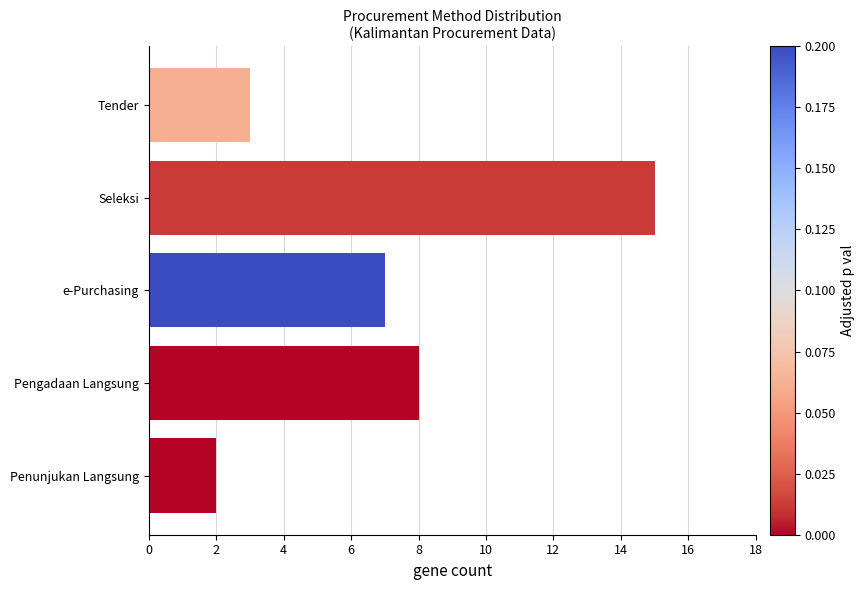

What is the difference between the maximum and minimum values?

13